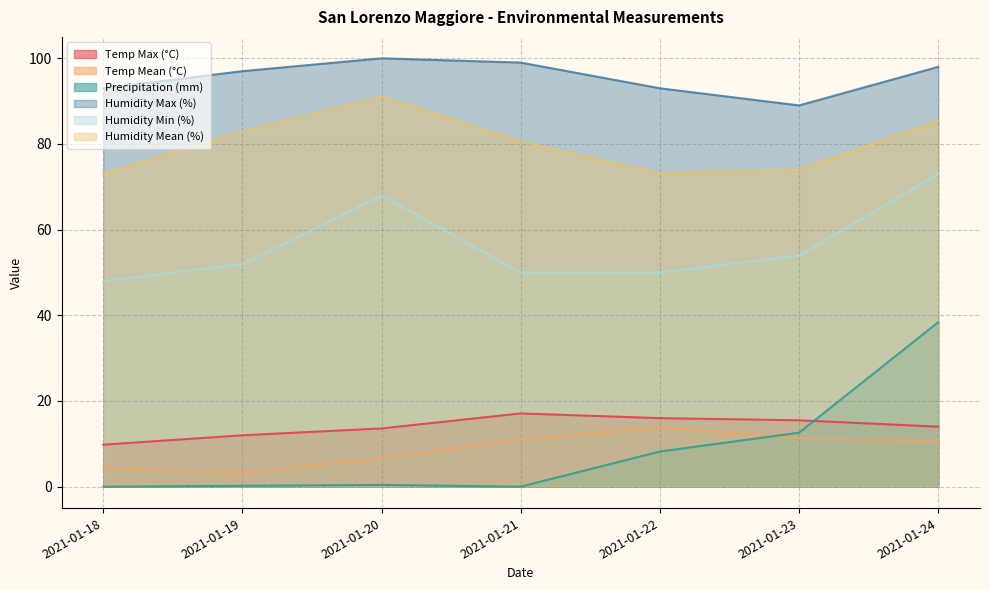

True or false: Humidity Mean (%) and Humidity Min (%) cross at least once.

False